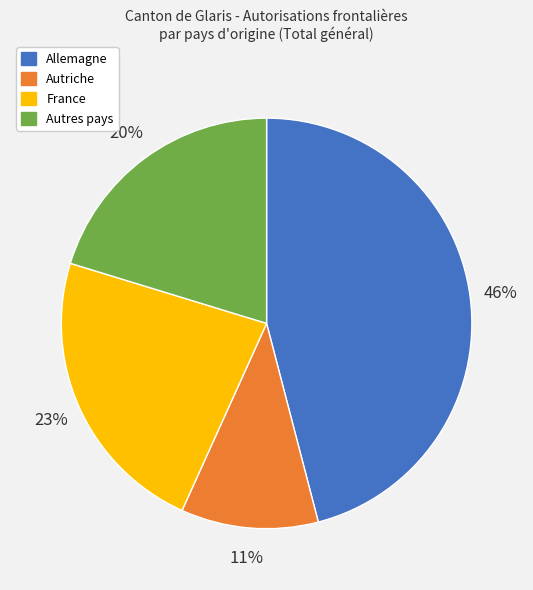

Is the sum of France and Allemagne greater than half?

Yes